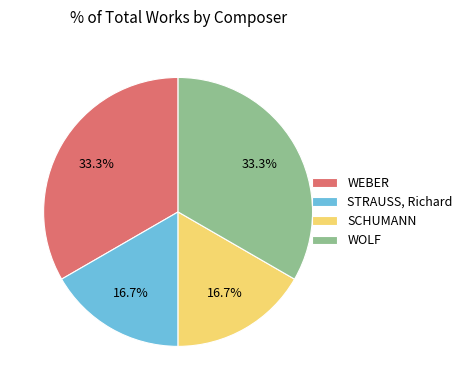

Is it true that WEBER is 5% of the pie?

False